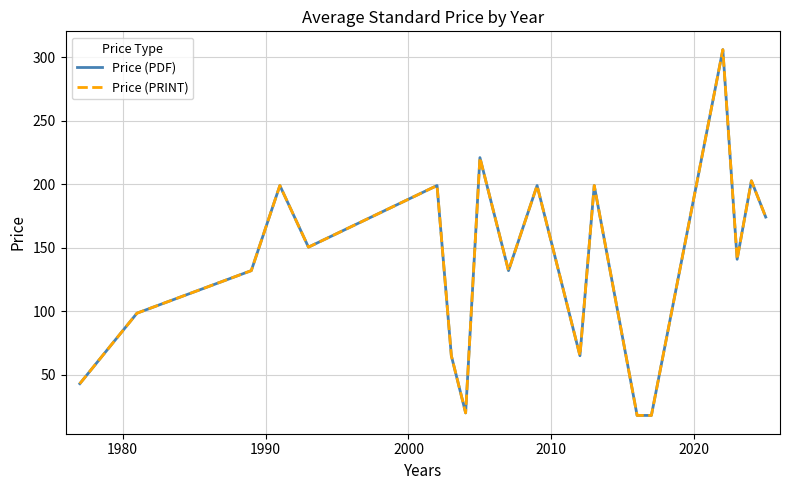

Does the chart display data point markers on the line(s)?

No